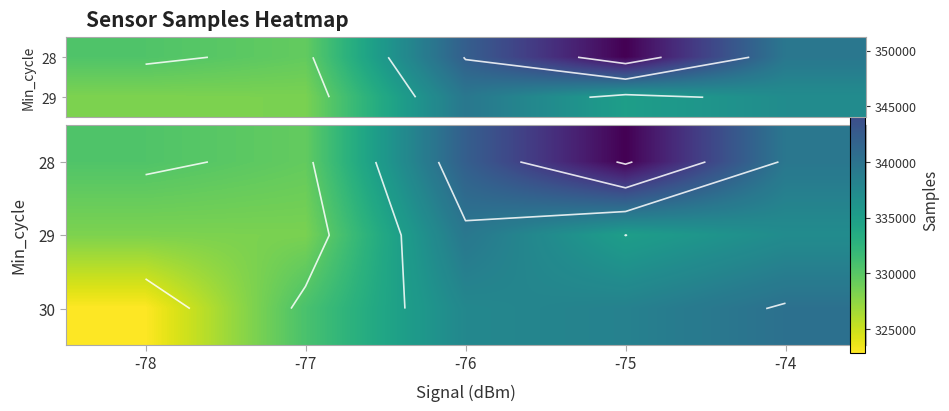

Which label corresponds to the smallest value in the chart?

-78